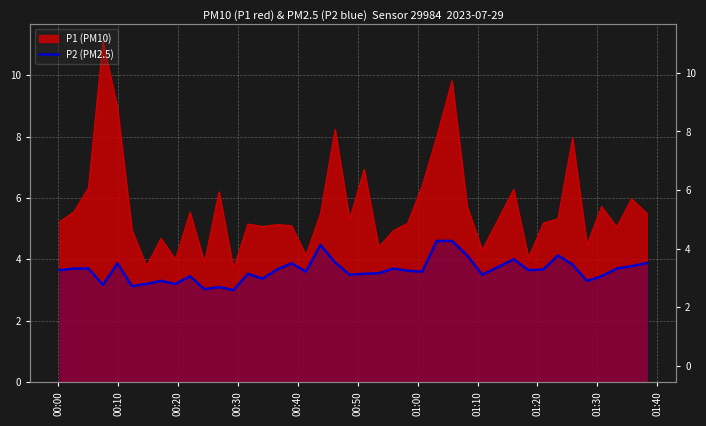

Does the chart display data point markers on the line(s)?

No